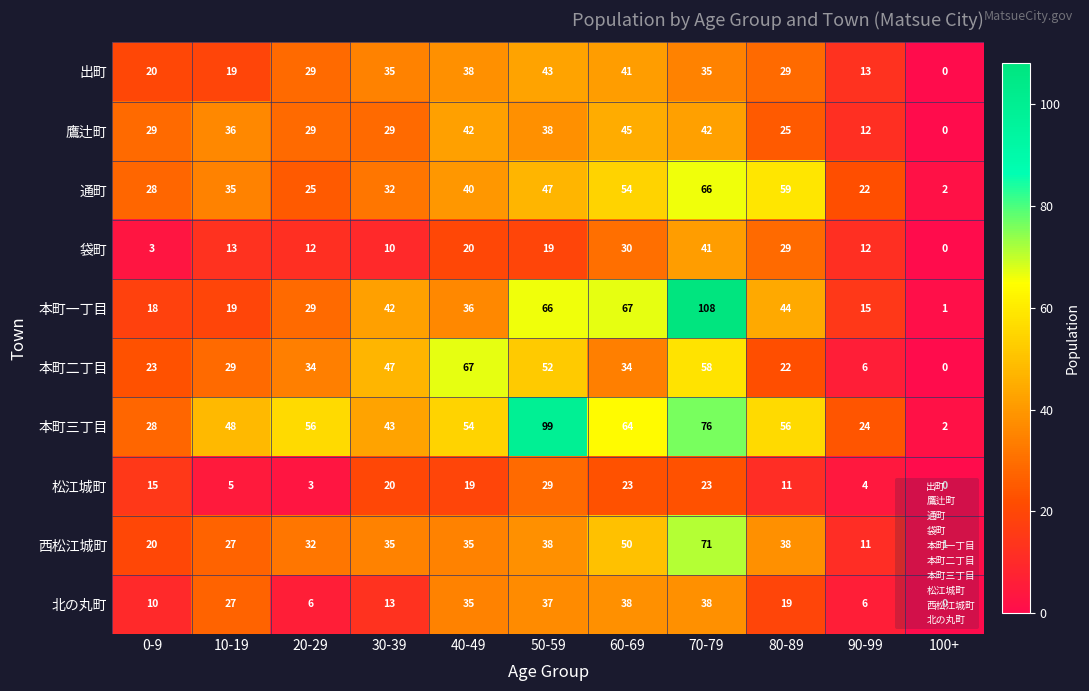

How many distinct data groups are displayed?

10